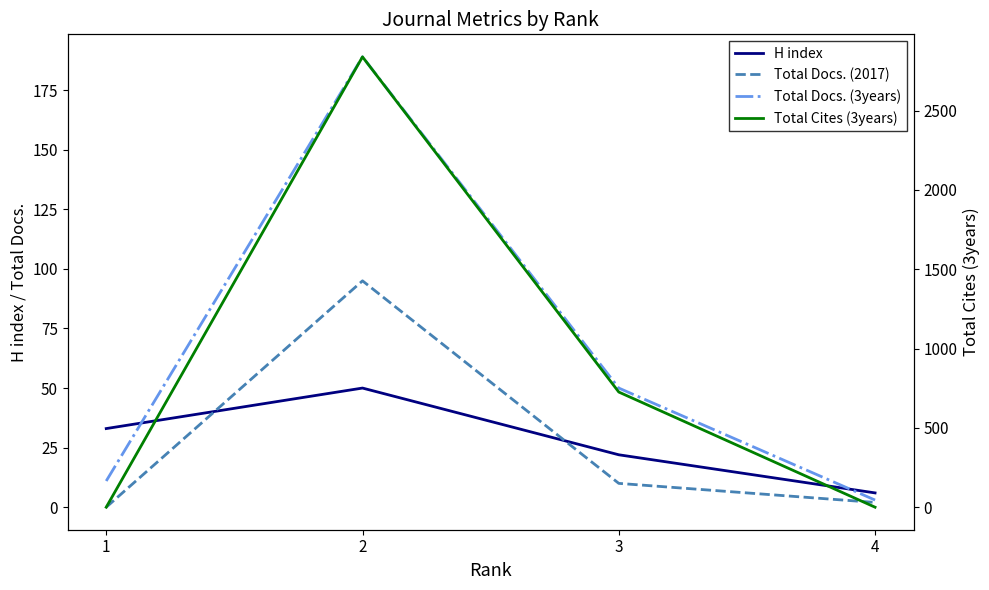

True or false: Total Docs. (3years) has a value of 1 at 4.

False